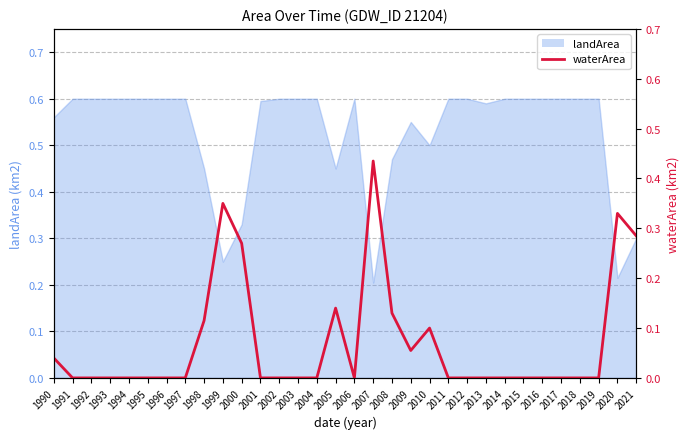

The chart shows a value of 0.3 at 2013. True or false?

False